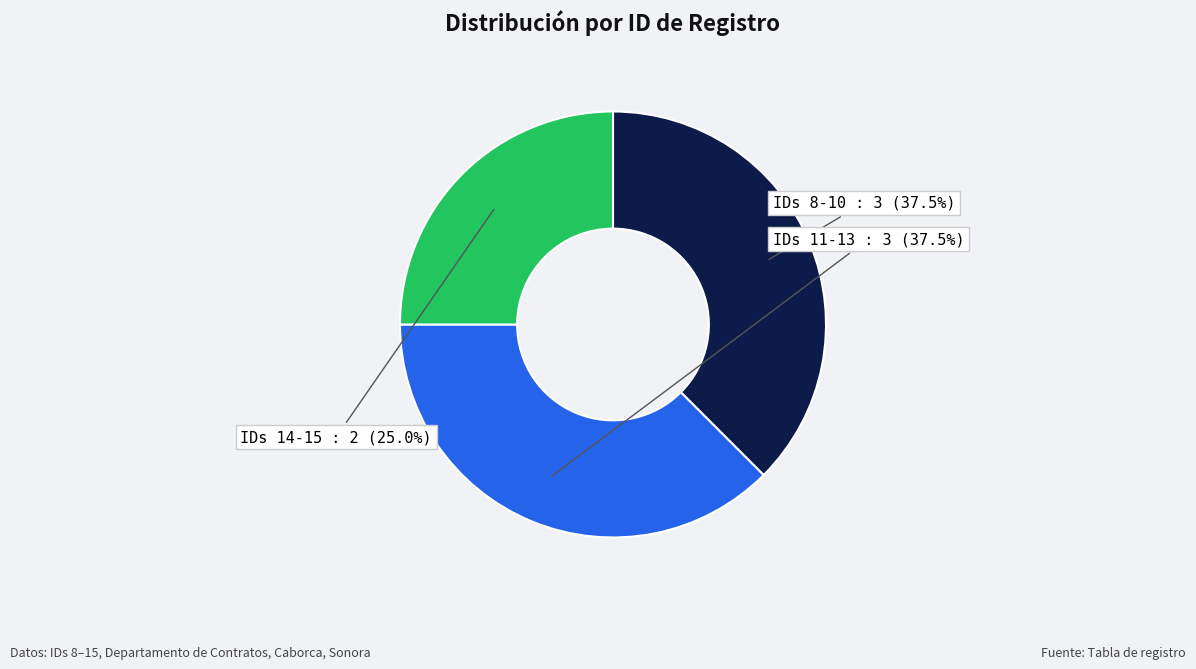

Is there a majority slice in this chart?

No